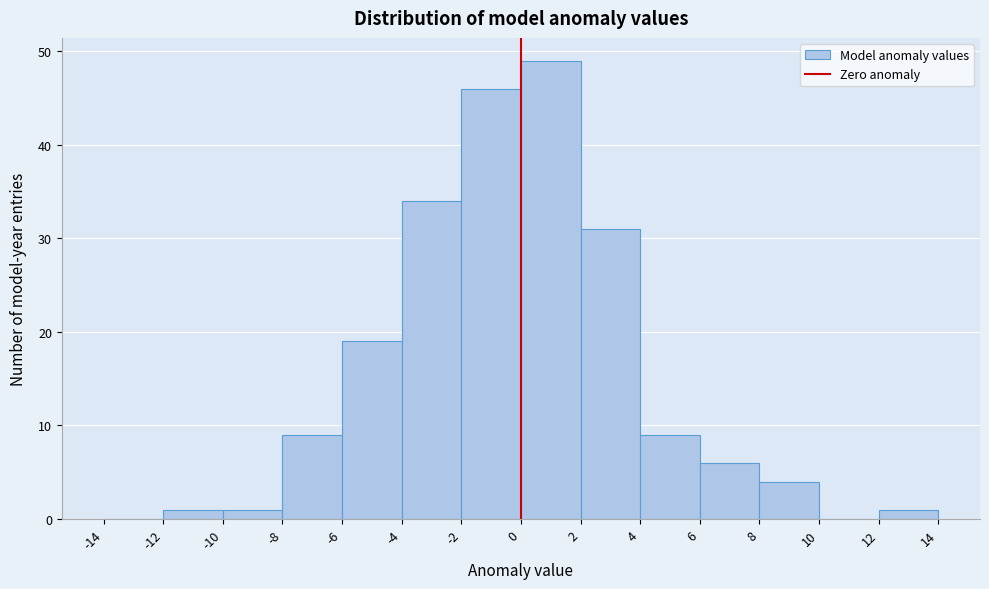

Which range on the x-axis has the tallest bar?

0 to 2